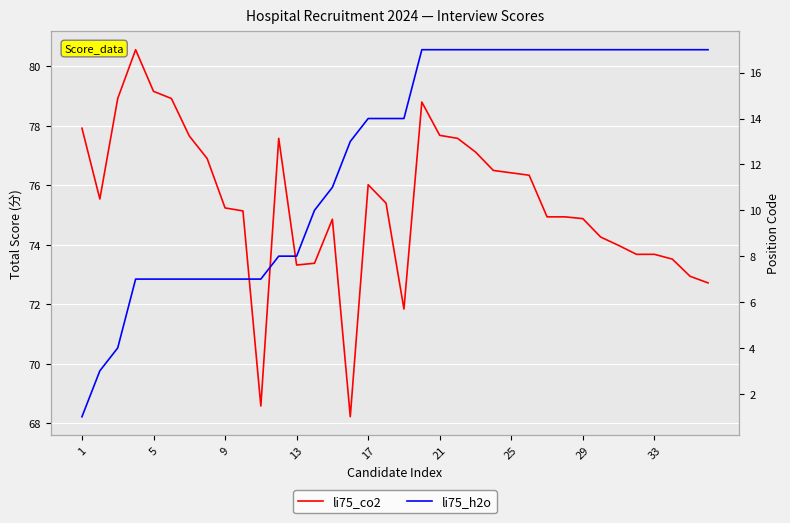

Is the value of li75_h2o at 30 greater than the value of li75_co2 at 22?

No